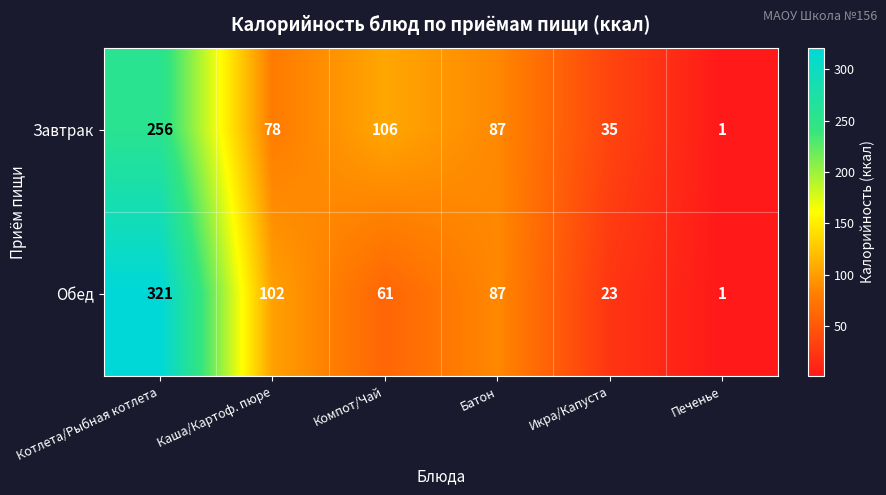

The value of Обед at Икра/Капуста is 10. True or false?

False